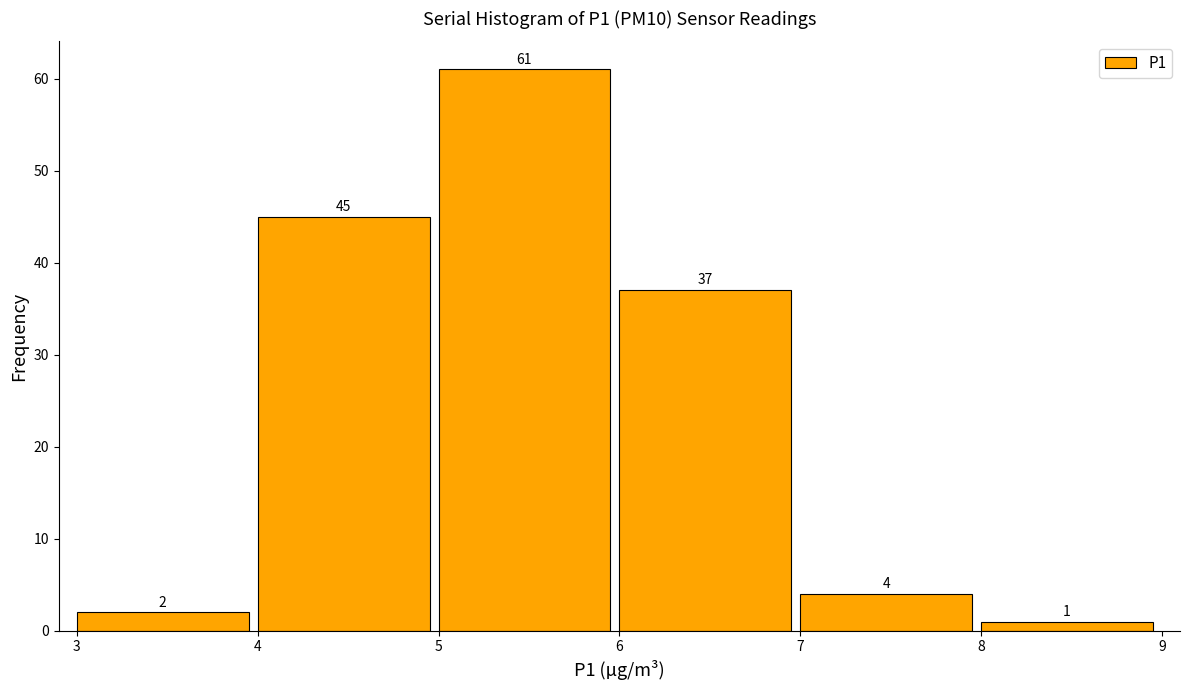

Reading left to right, transcribe this chart: for each bar, give the range it covers on the x-axis and its height.

3 to 4: 2
4 to 5: 45
5 to 6: 61
6 to 7: 37
7 to 8: 4
8 to 9: 1